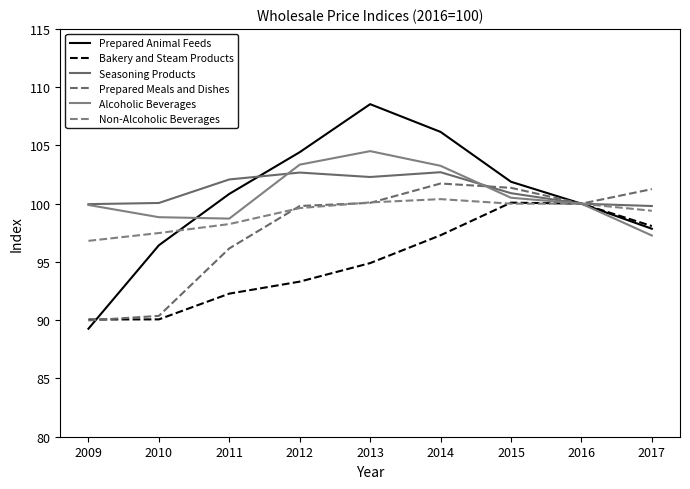

The value of Seasoning Products at 2012 is 102.7. True or false?

True